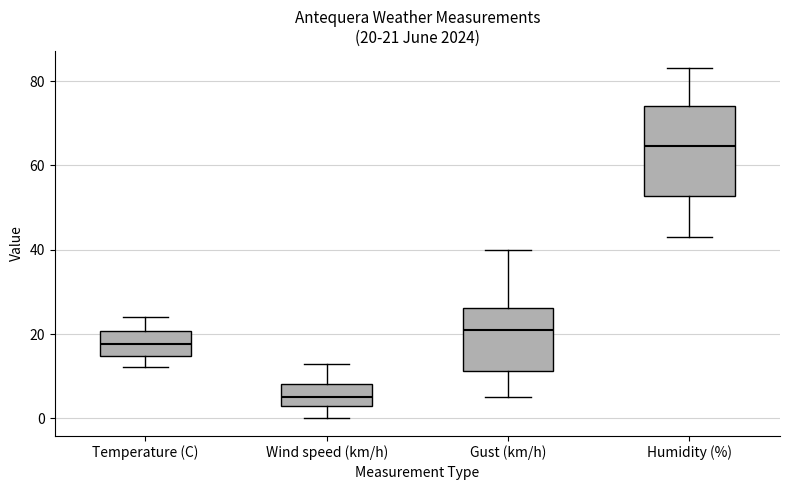

Which box is the tallest, from its lower edge to its upper edge?

Humidity (%)